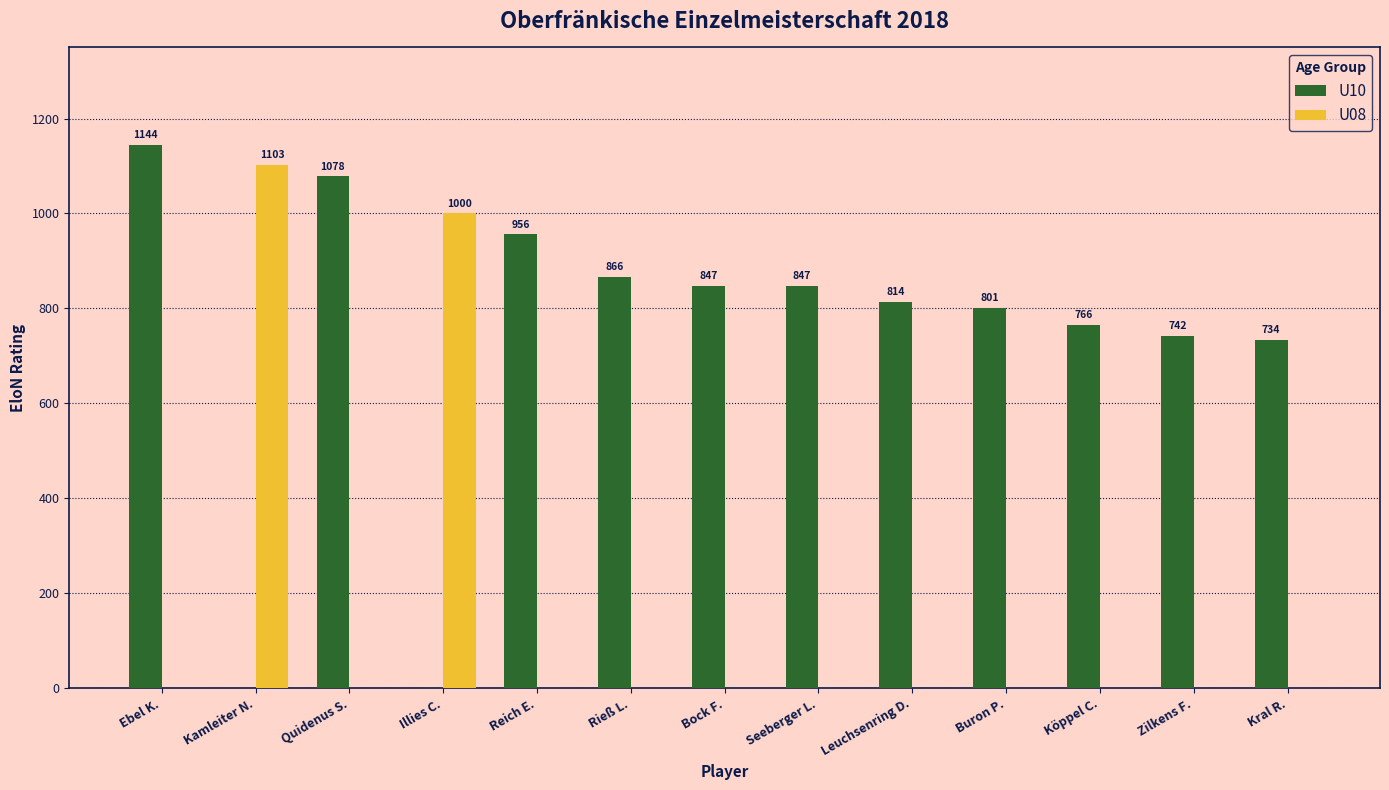

Between Buron P. and Kral R., which series saw the biggest shift?

U10